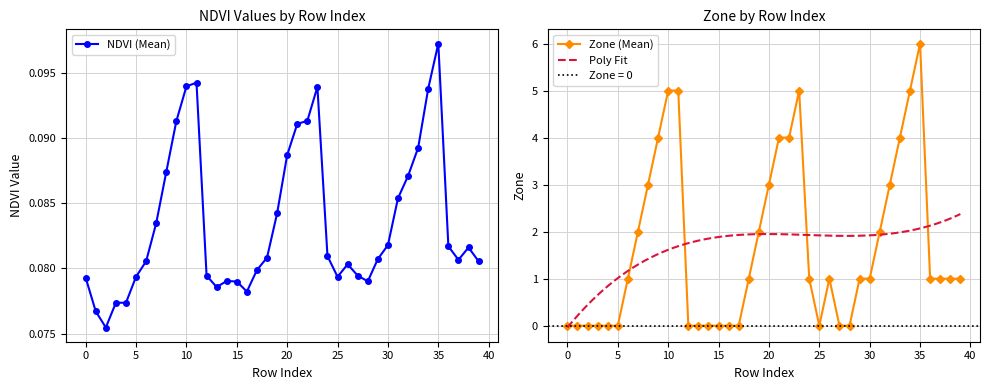

How many values in Zone (Mean) are above zero?

25